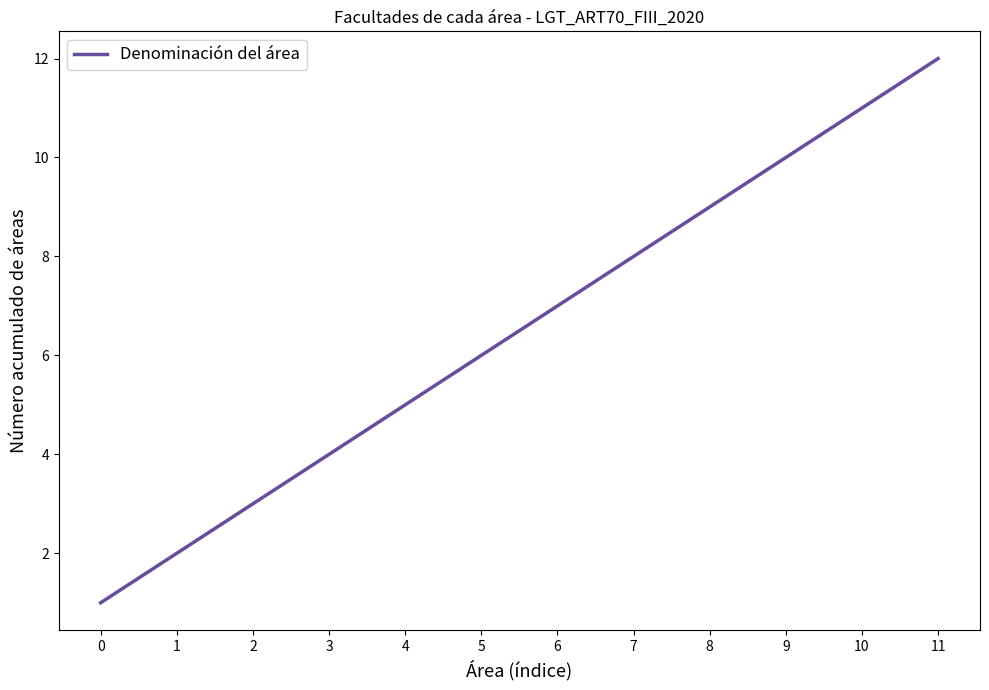

What is the sum of the values at 8 and 0?

10